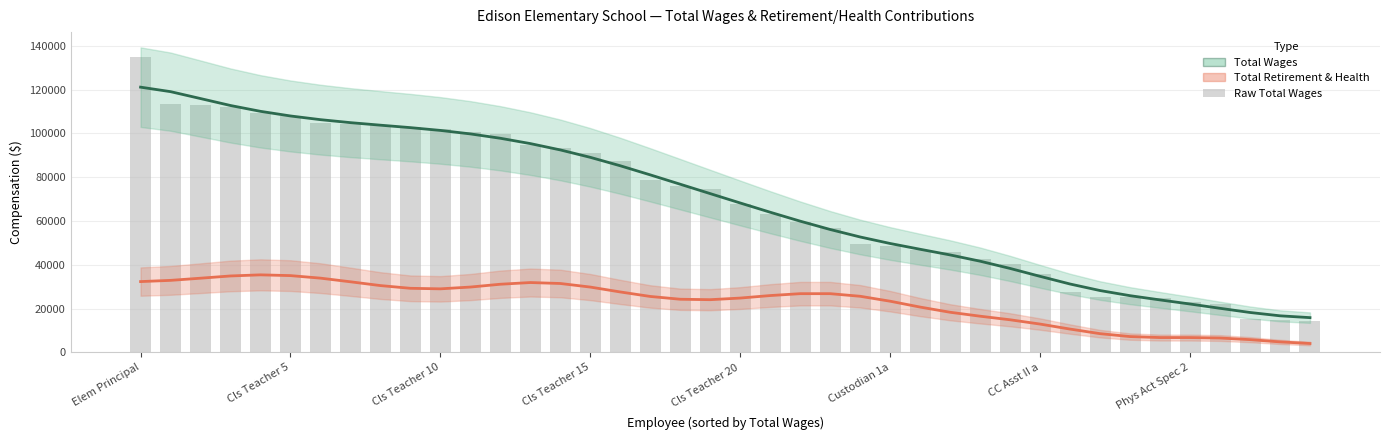

At which label does Total Wages reach its minimum?

39